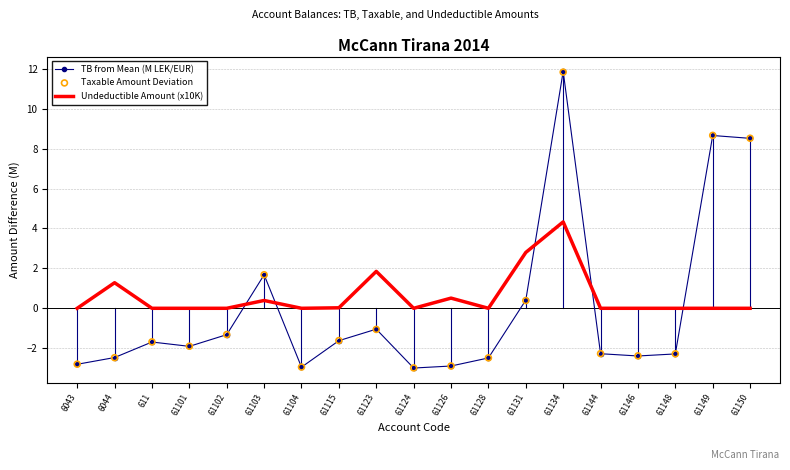

What is the total value across all series at 611?

-3.4